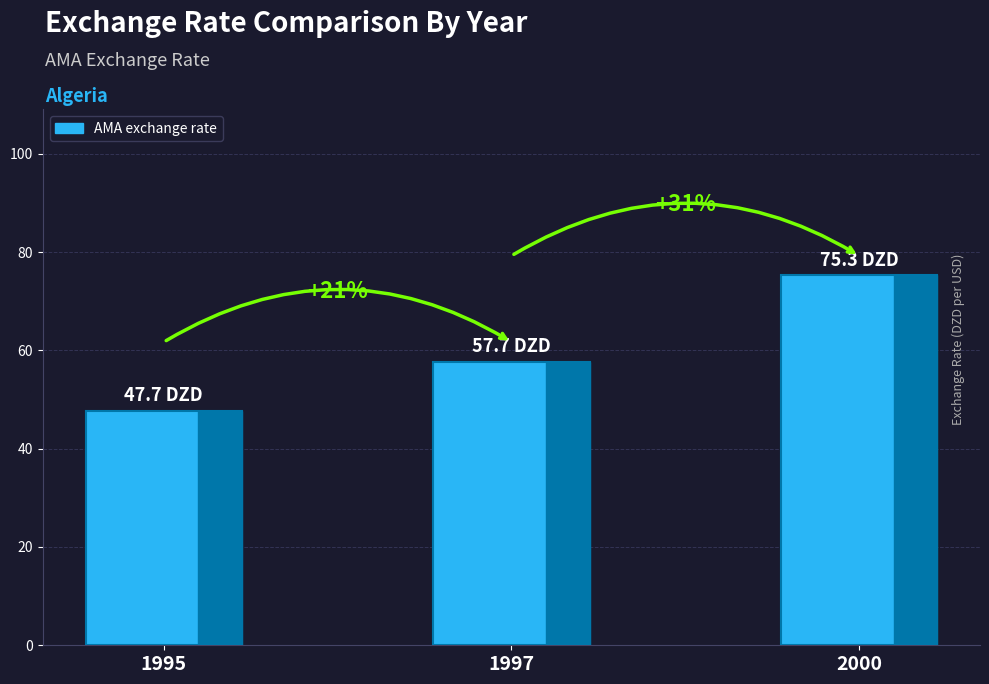

Does the chart contain any negative values?

No